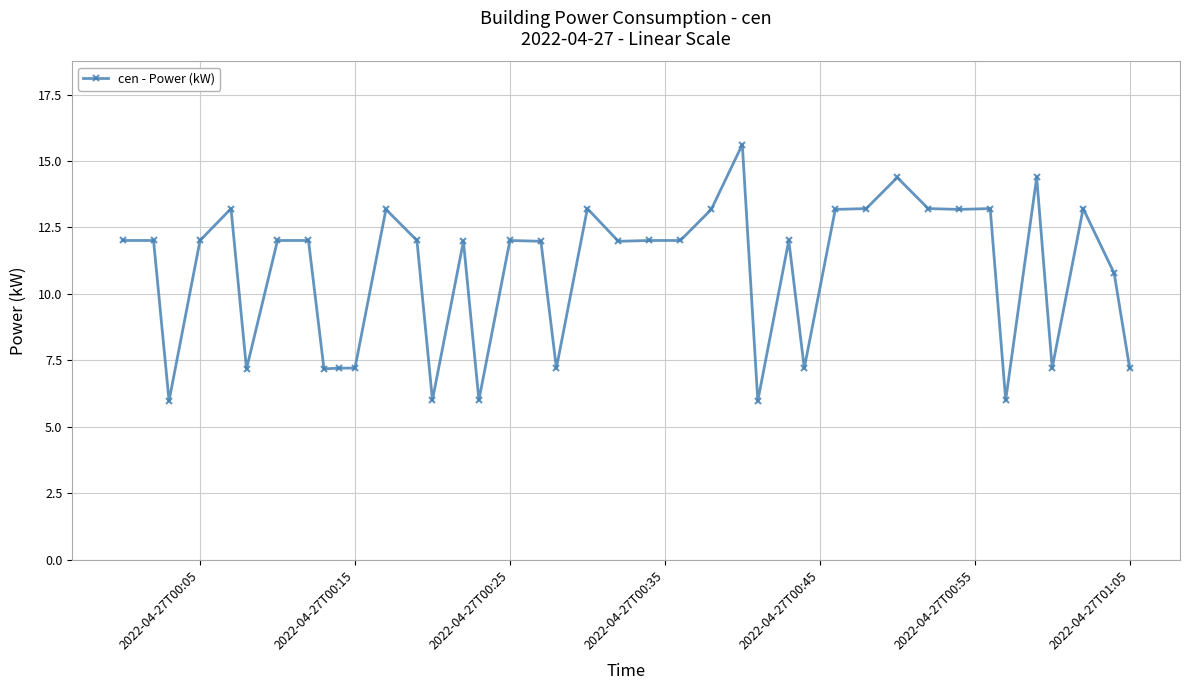

Does the chart display data point markers on the line(s)?

Yes